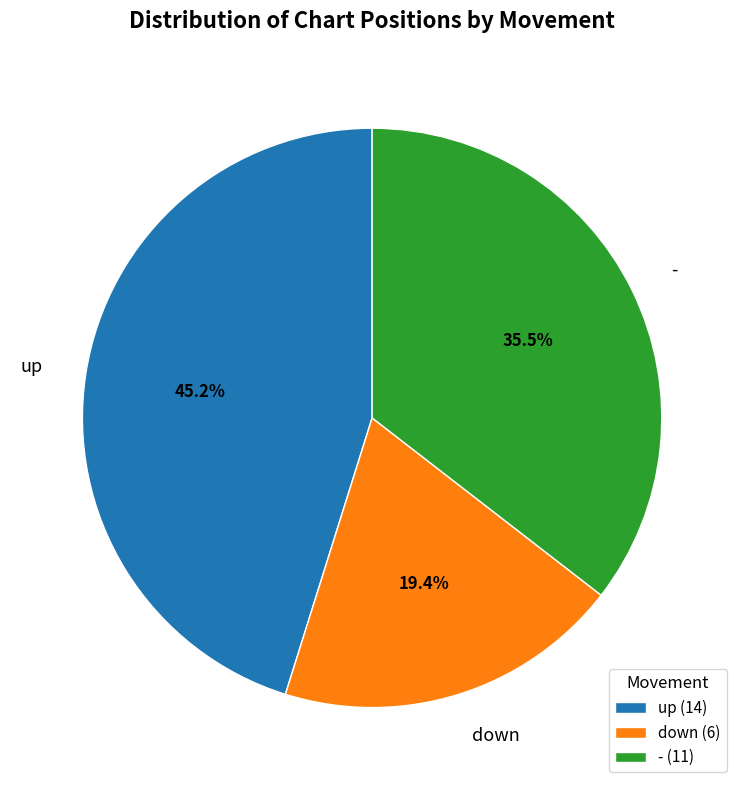

Is it true that up is 45% of the pie?

True